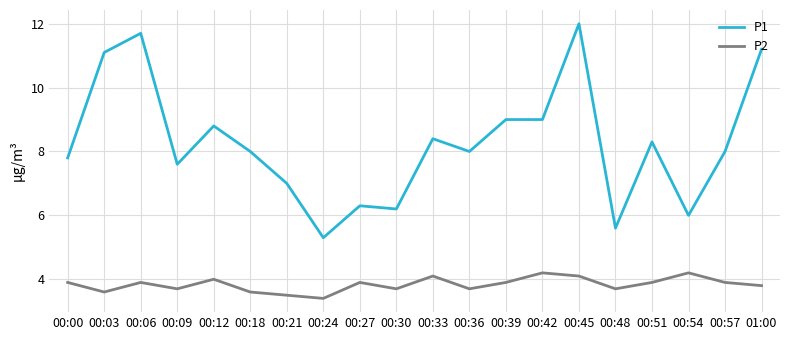

What position from the right is 00:27?

12